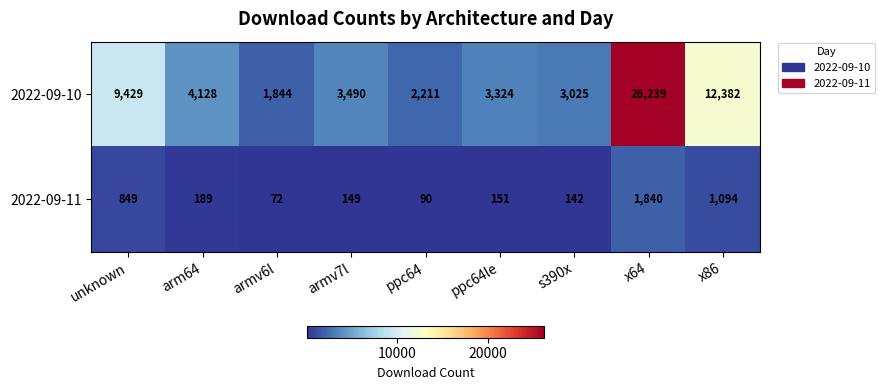

True or false: 2022-09-11 has a value of 849 at unknown.

True